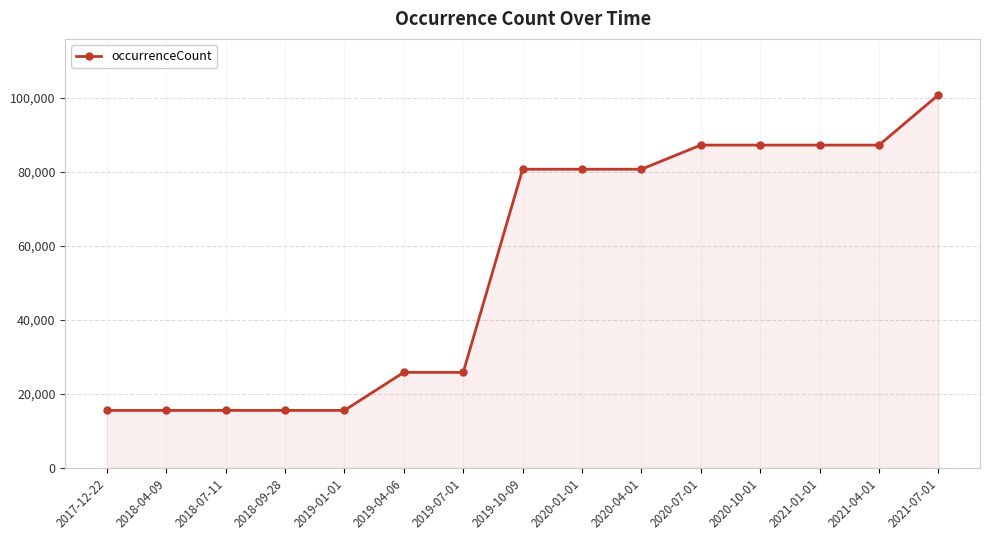

What is the ratio of the value at 2020-07-01 to the value at 2021-07-01?

0.9